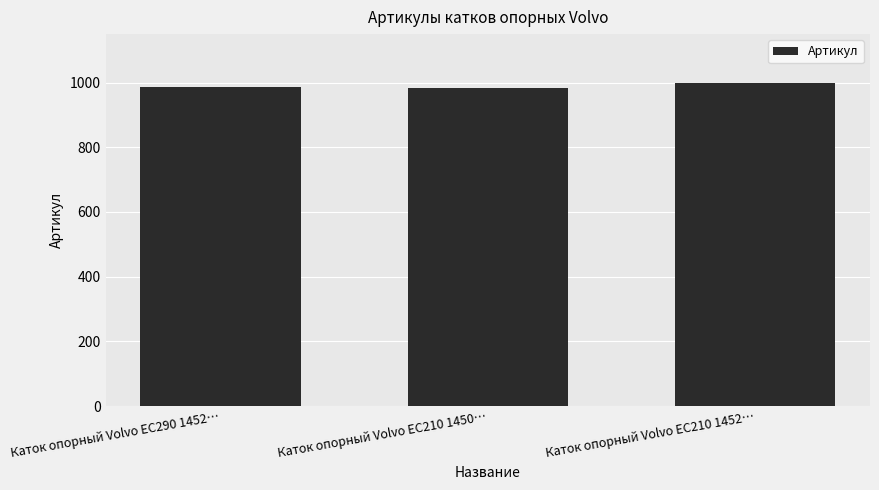

What is the sum of all values?

2969